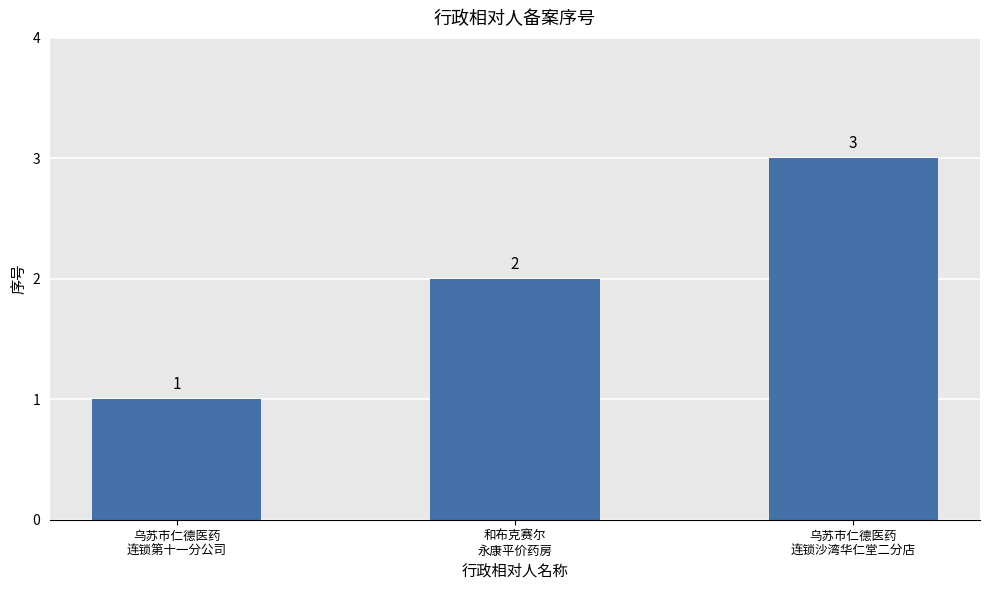

What is the average value?

2